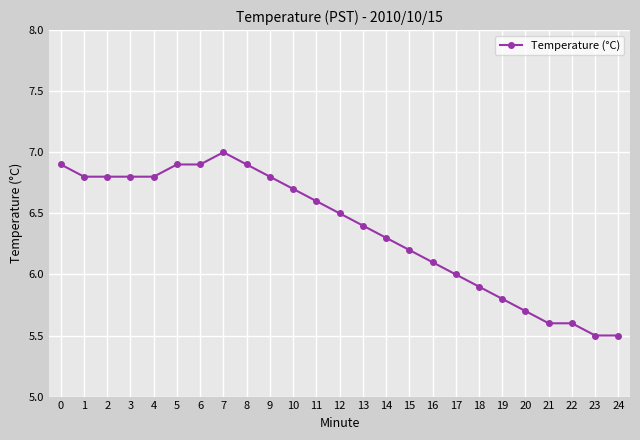

What is the greatest value displayed?

7.0